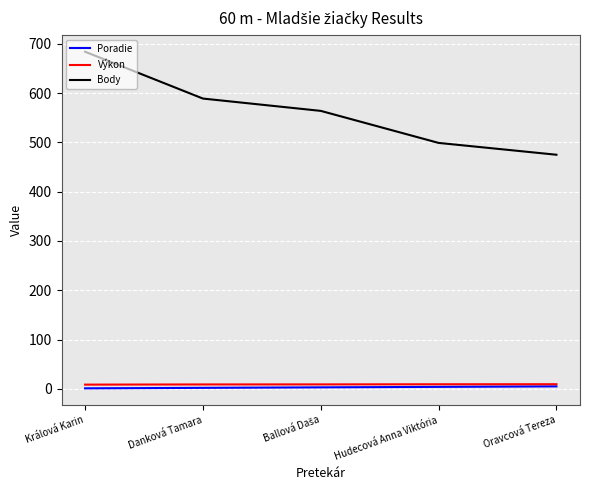

Which series has the widest spread of values?

Body